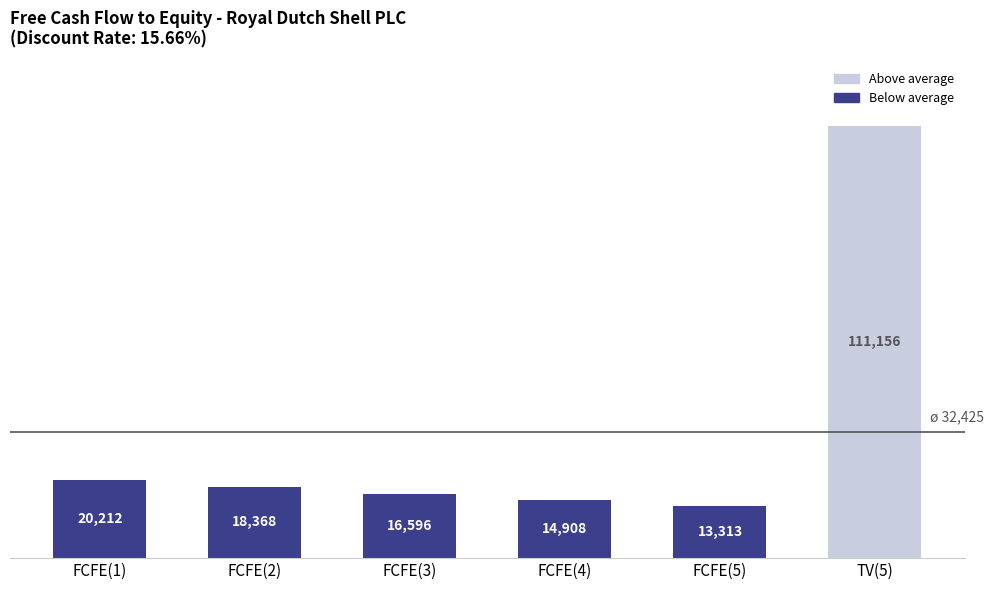

Reading left to right, list all the values displayed in this chart.

FCFE(1)=20212	FCFE(2)=18368	FCFE(3)=16596	FCFE(4)=14908	FCFE(5)=13313	TV(5)=111156